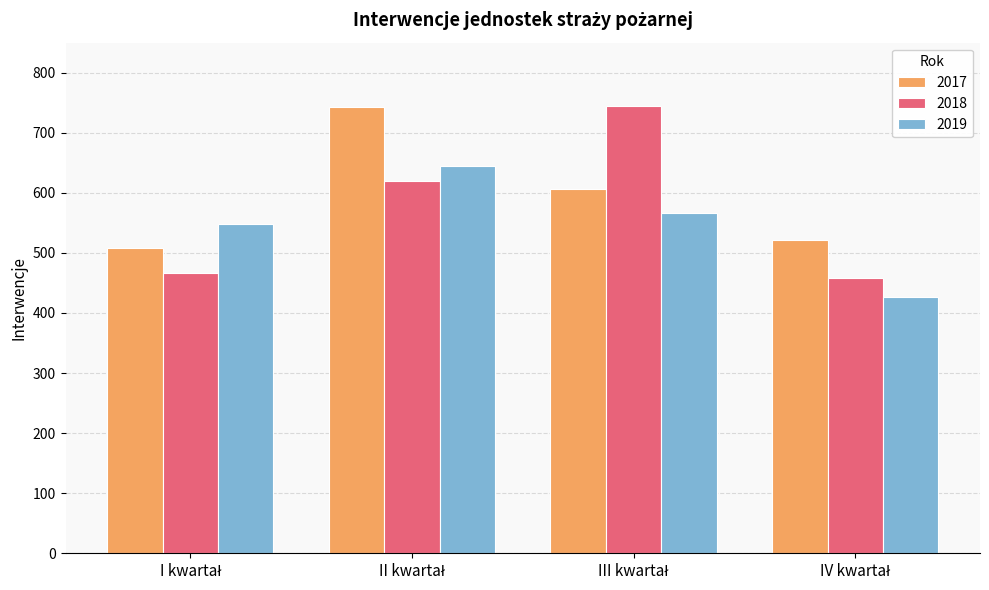

What is the difference between the maximum and minimum values in the 2017 series?

234